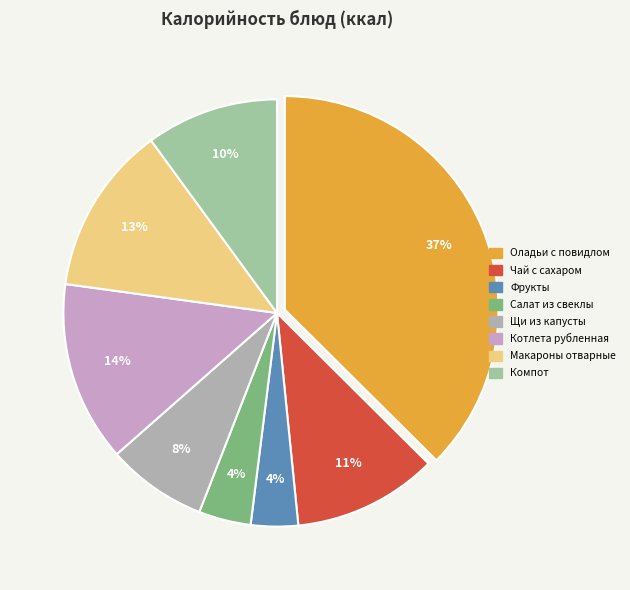

To the nearest percent, what percentage of the pie is Салат из свеклы?

4%